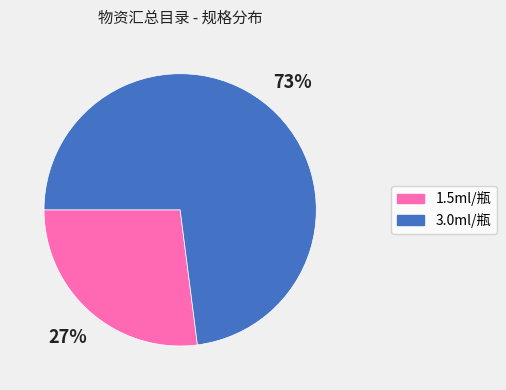

Rank the categories by value from lowest to highest.

1.5ml/瓶, 3.0ml/瓶